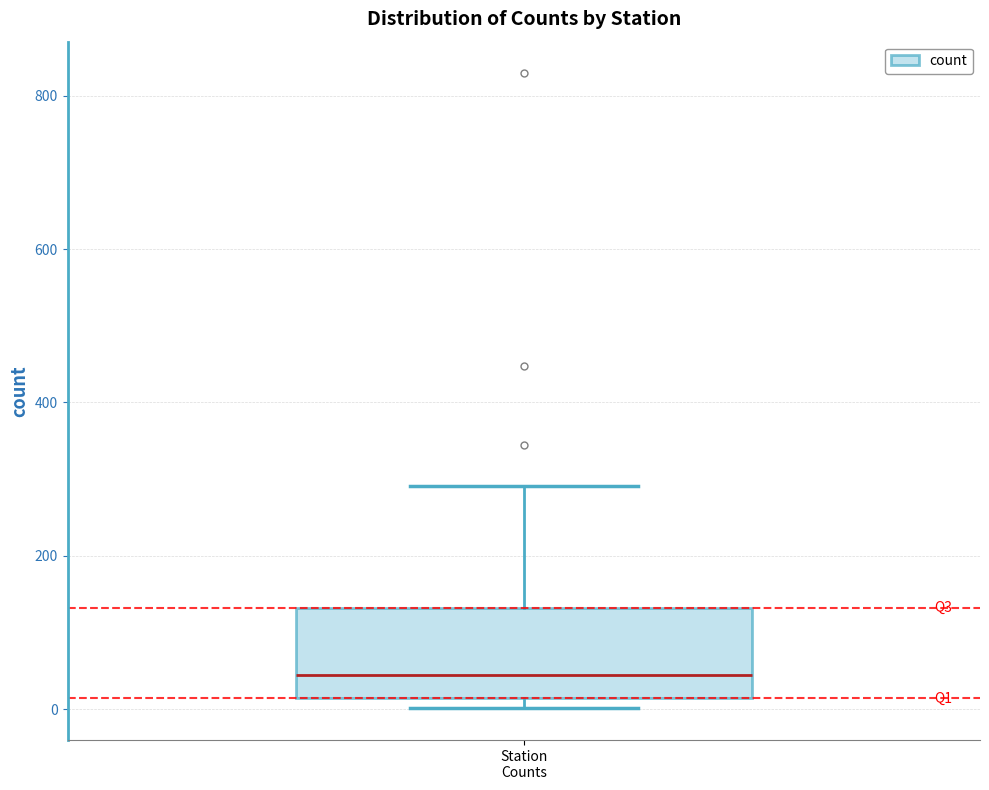

Read this box plot against the y-axis: the position of the median line, the range covered by the box, and the ends of both whiskers. The values are not printed on the chart, so give them approximately, as read against the axis.

median 40, box 20 to 140, whiskers 0 to 300